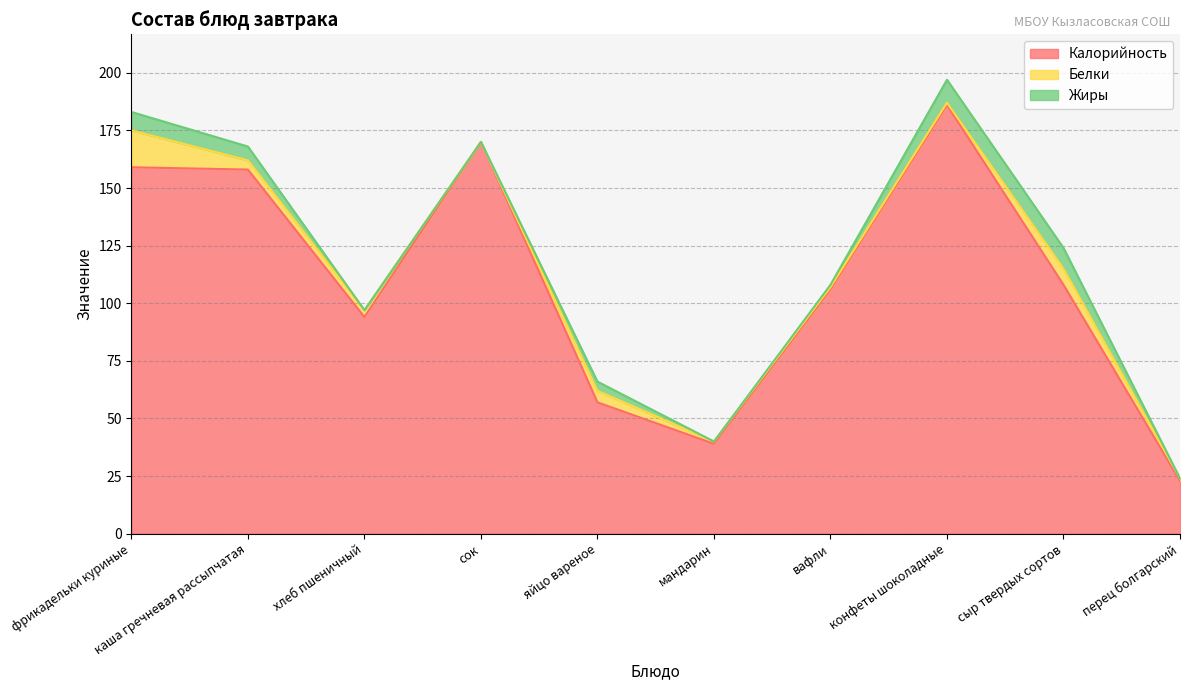

Which category has the highest value in the Жиры series?

конфеты шоколадные